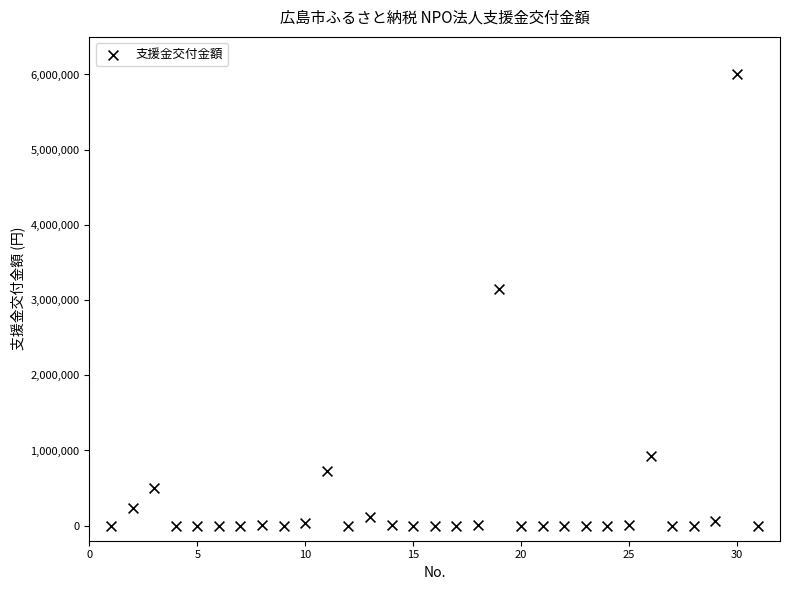

What is the range of X values (max minus min)?

30